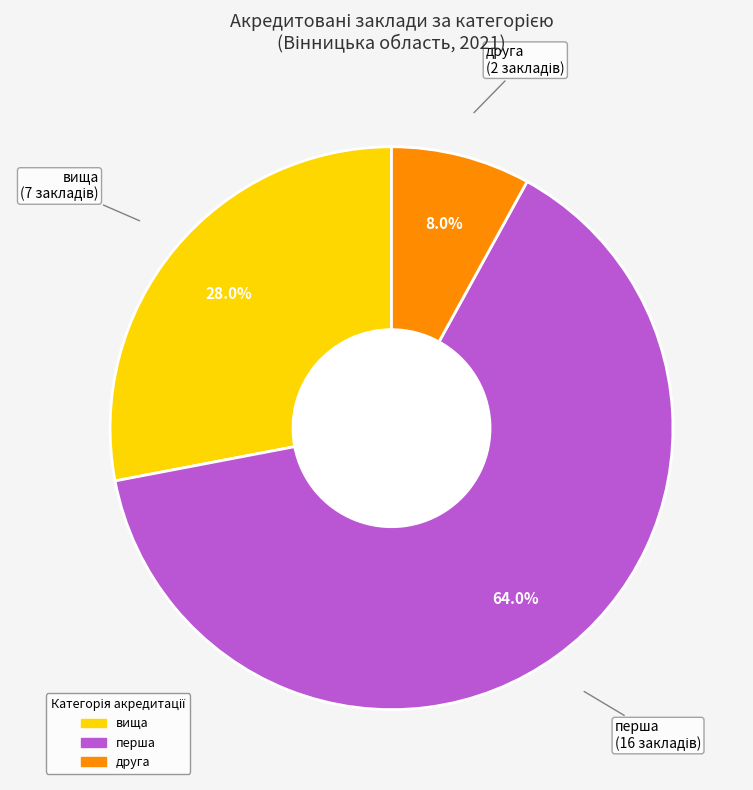

What is the smallest slice in the pie chart?

друга